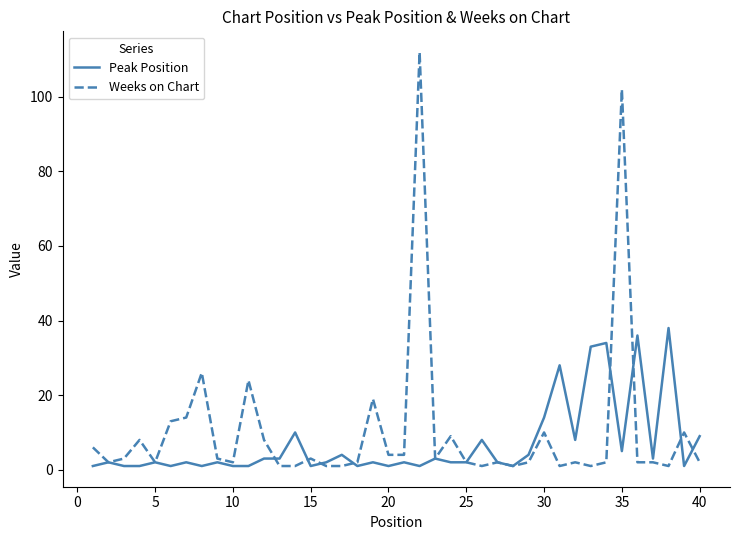

After their last crossing, which series has the higher values: Weeks on Chart or Peak Position?

Peak Position